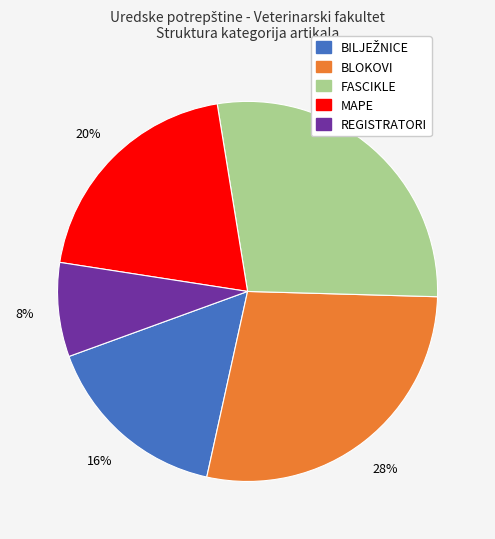

How many slices are in this pie chart?

5